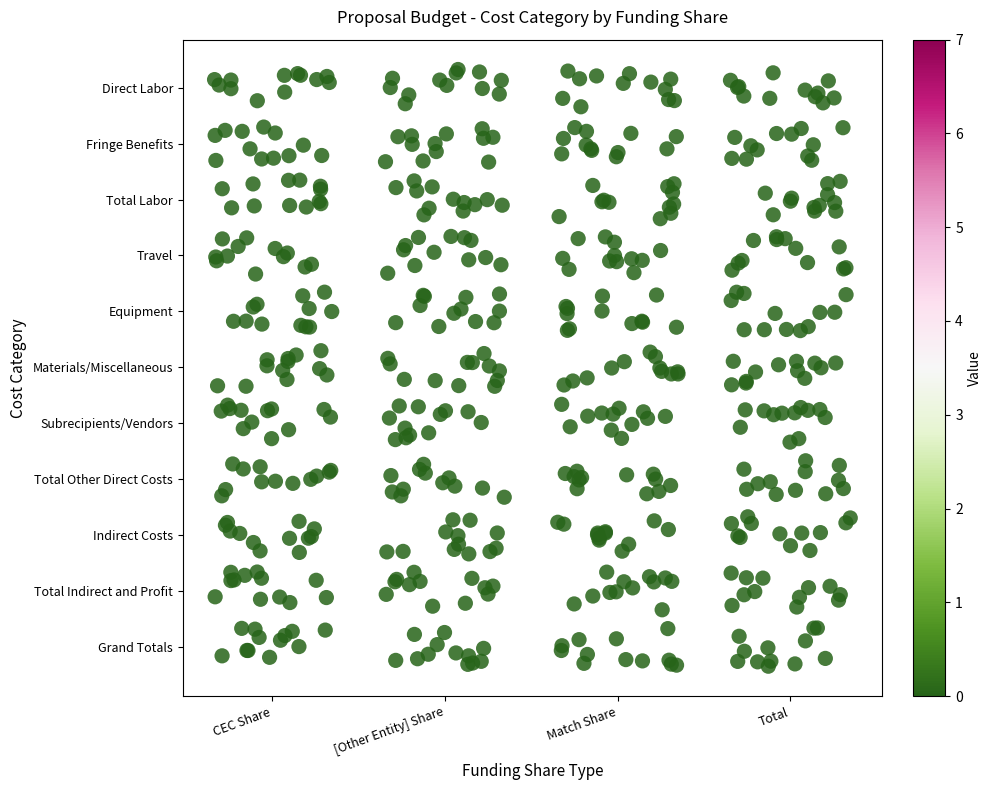

What is the difference between the second highest and minimum values in the Match Share series?

527.9